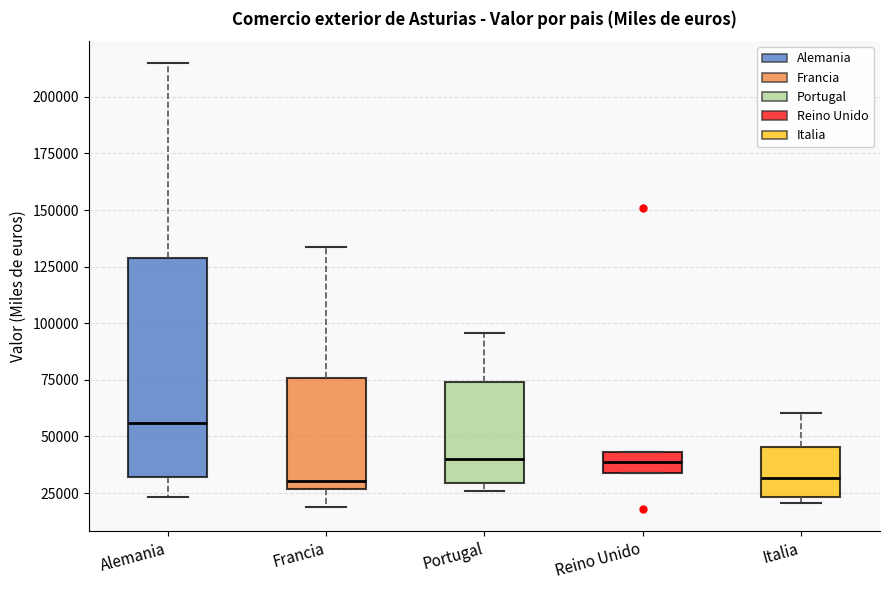

Which box has the highest median line?

Alemania